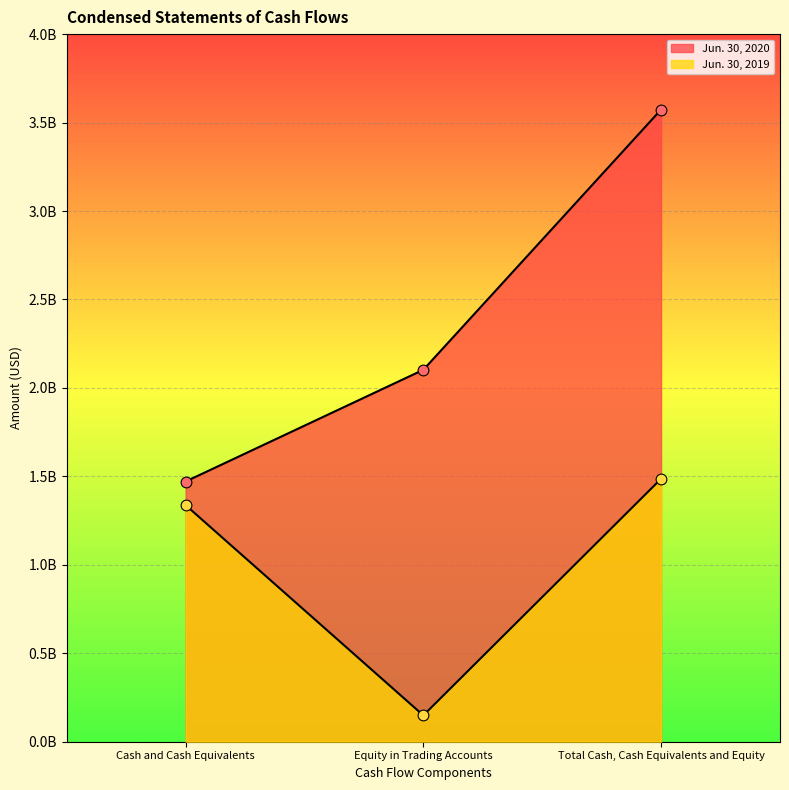

Which series has the largest Y range (max minus min)?

Jun. 30, 2020